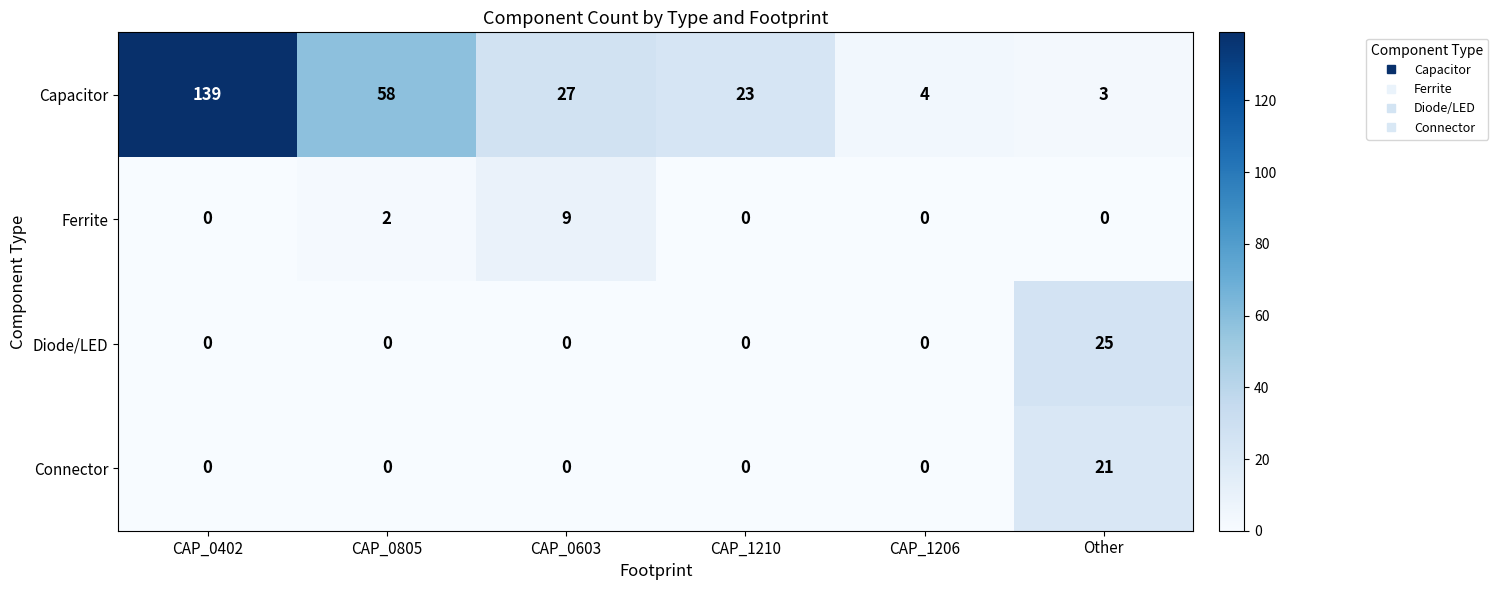

Reading left to right, transcribe all the data shown in this chart.

Capacitor: CAP_0402=139	CAP_0805=58	CAP_0603=27	CAP_1210=23	CAP_1206=4	Other=3
Ferrite: CAP_0402=0	CAP_0805=2	CAP_0603=9	CAP_1210=0	CAP_1206=0	Other=0
Diode/LED: CAP_0402=0	CAP_0805=0	CAP_0603=0	CAP_1210=0	CAP_1206=0	Other=25
Connector: CAP_0402=0	CAP_0805=0	CAP_0603=0	CAP_1210=0	CAP_1206=0	Other=21